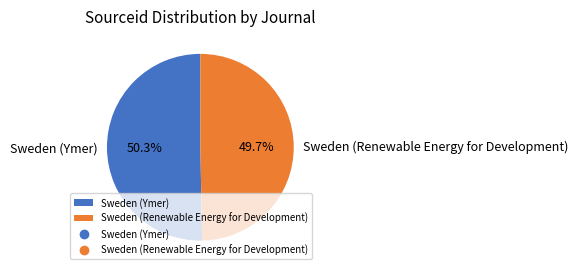

Count the number of slices in the pie.

2